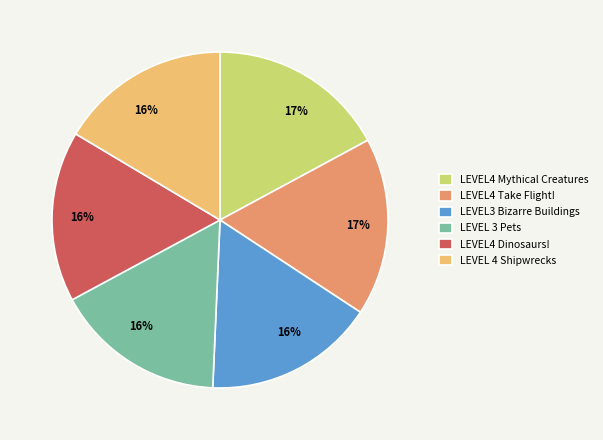

Is there any slice that represents more than half of the pie?

No